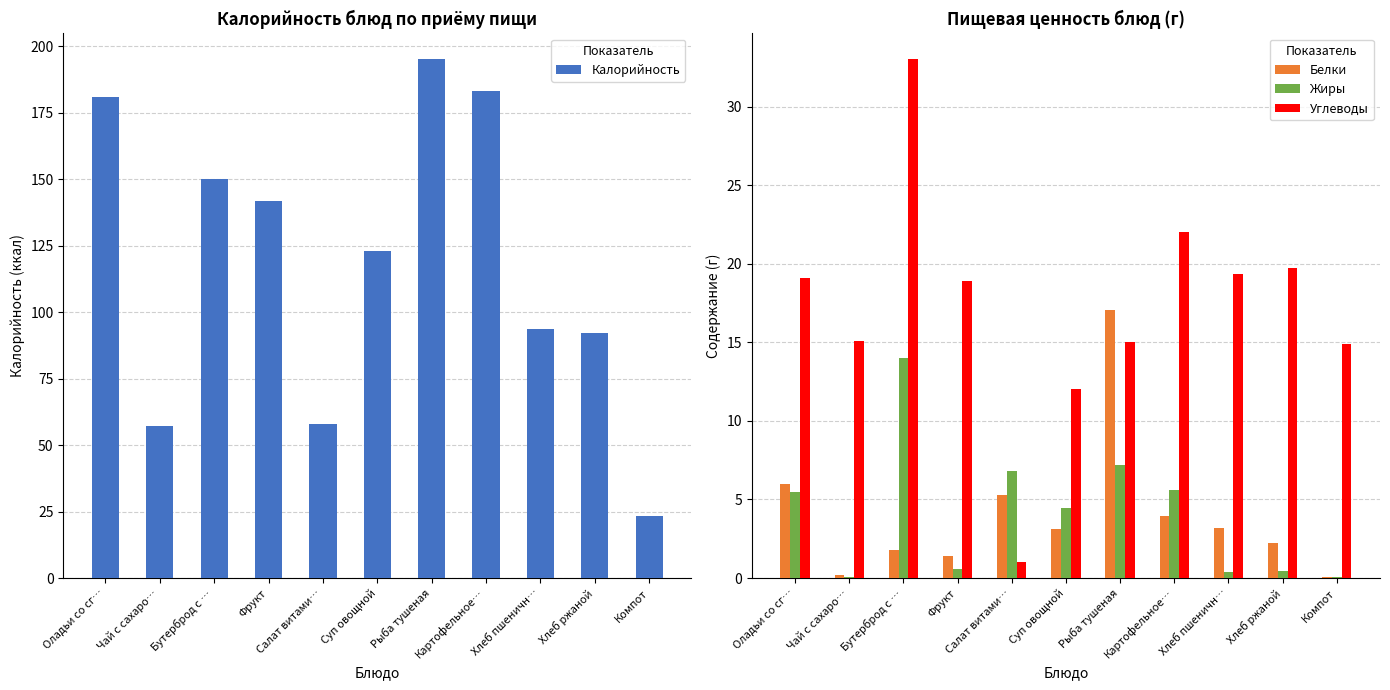

What is the difference between the second highest and minimum values in the Жиры series?

7.2